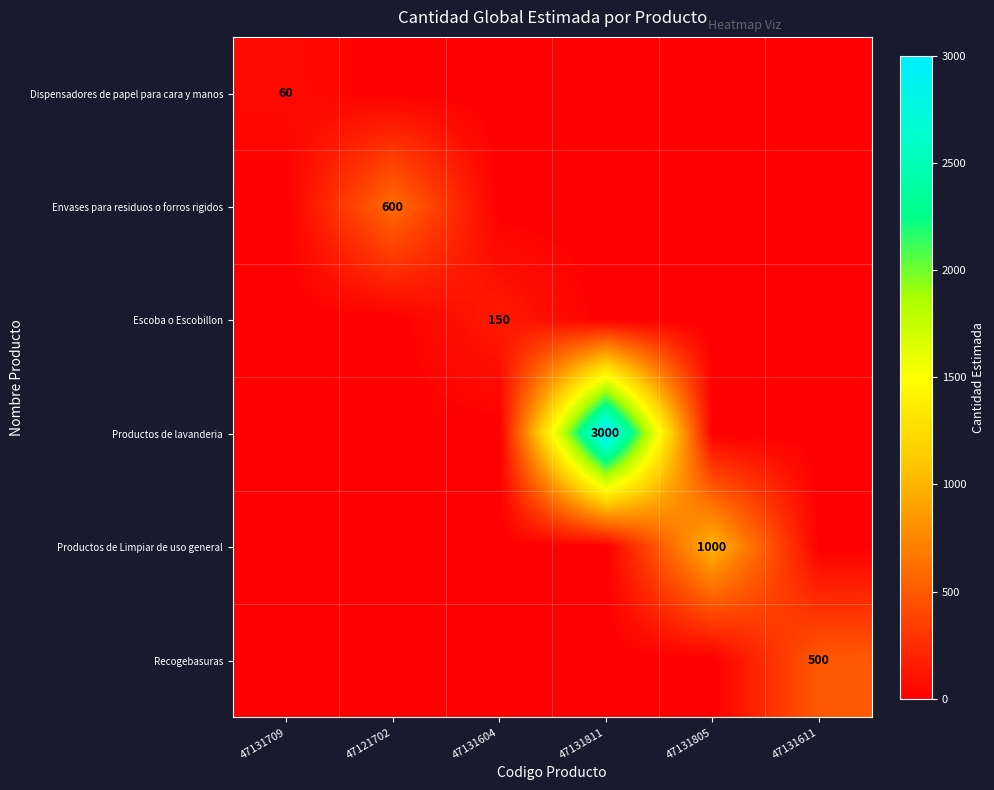

At which category is the sum across all series the highest?

47131811